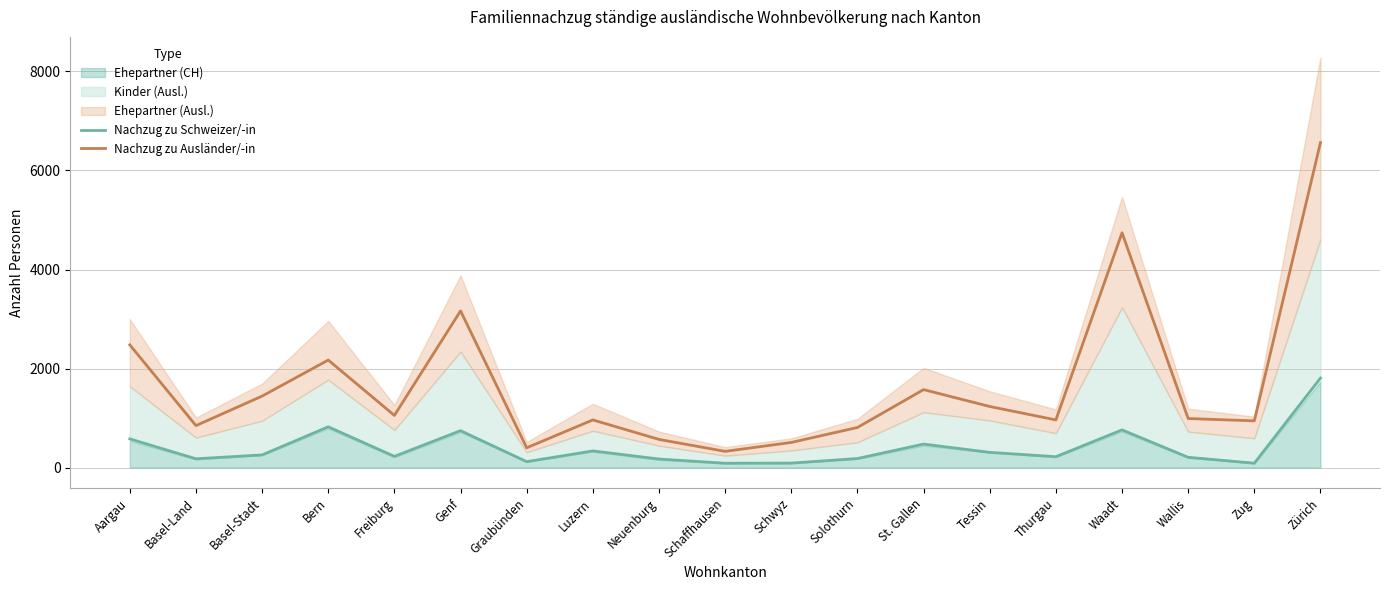

What is the sum of all Nachzug zu Ausländer/-in values?

31736